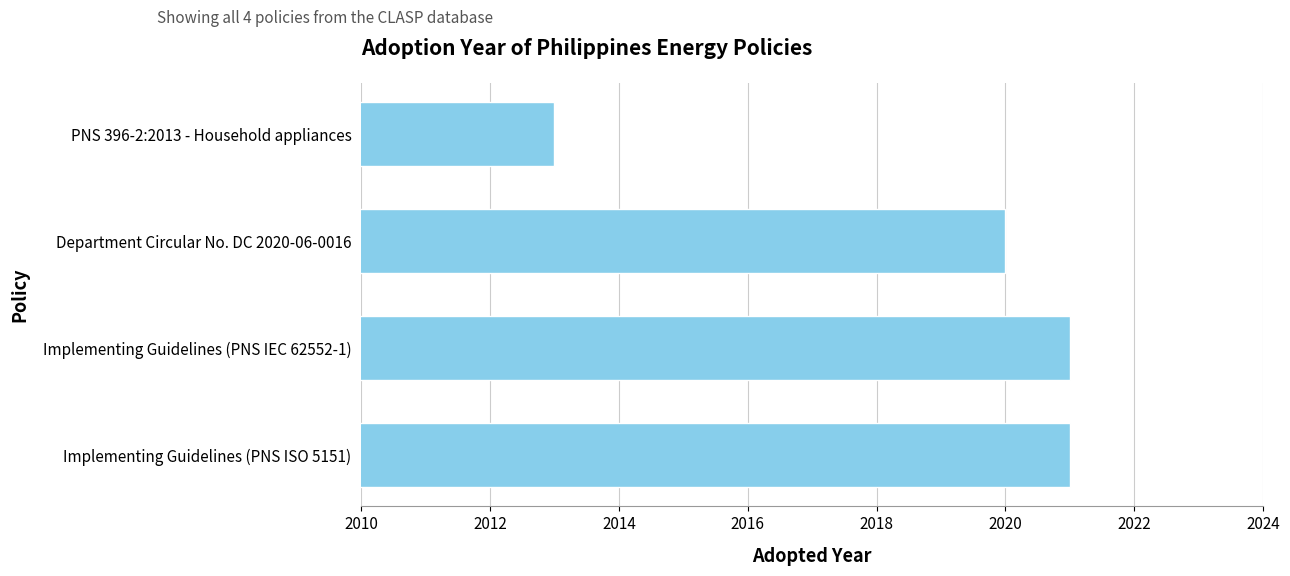

What is the difference between the maximum and minimum values?

8